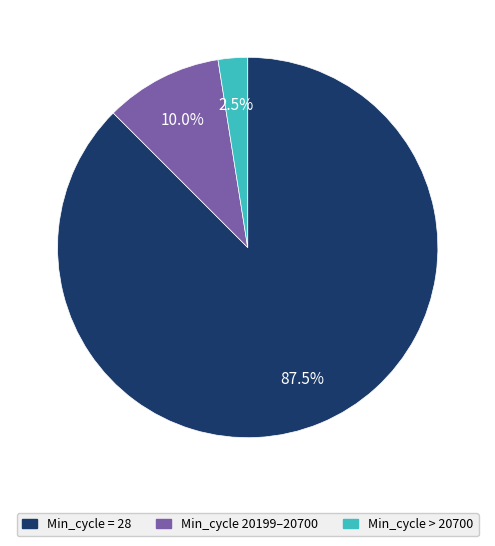

Does any single category account for the majority?

Yes